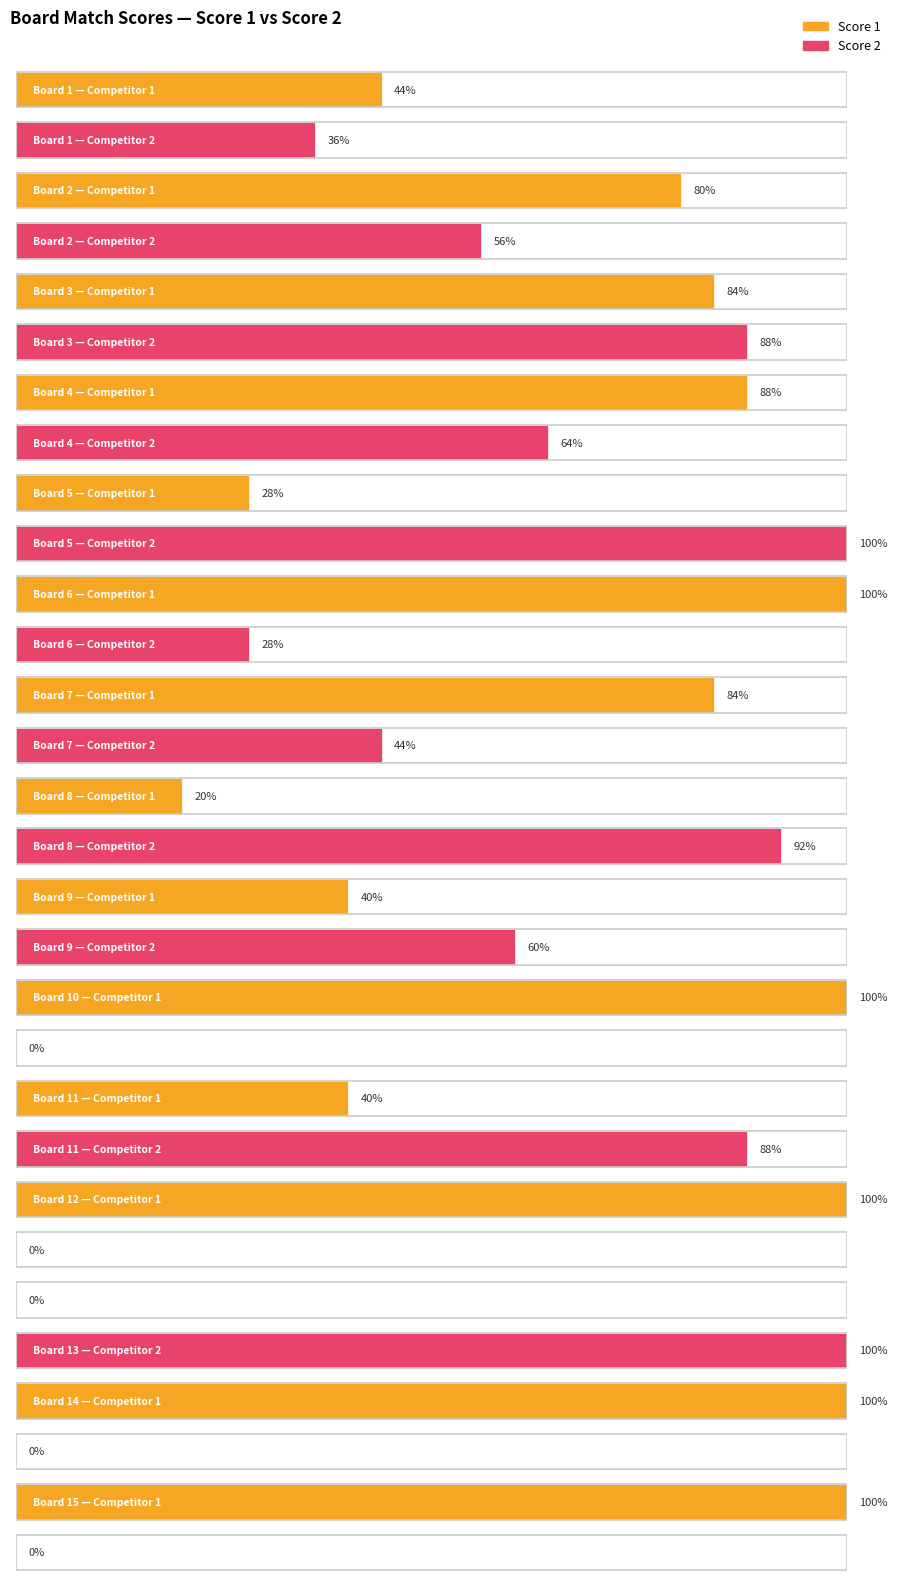

Is it true that Score 1 equals 14 at 3?

False